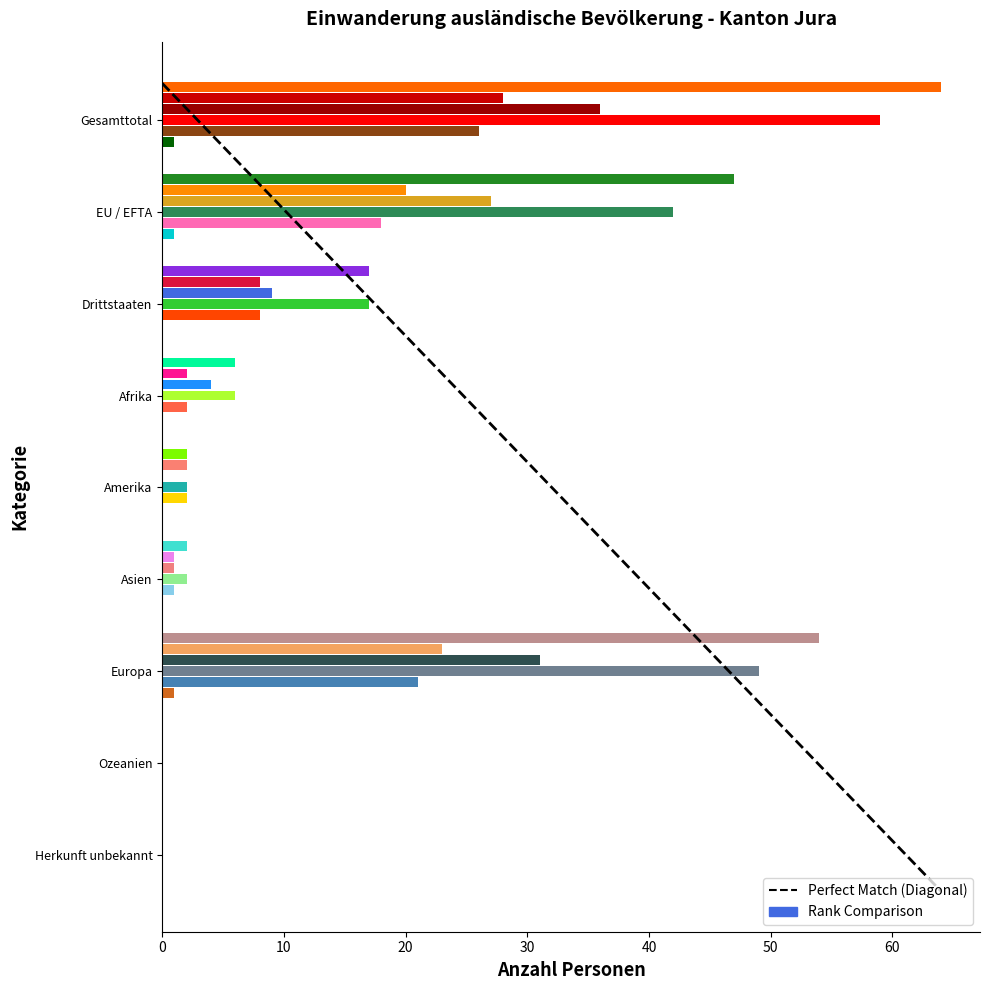

Is it true that the value at 10 is 8.4?

True